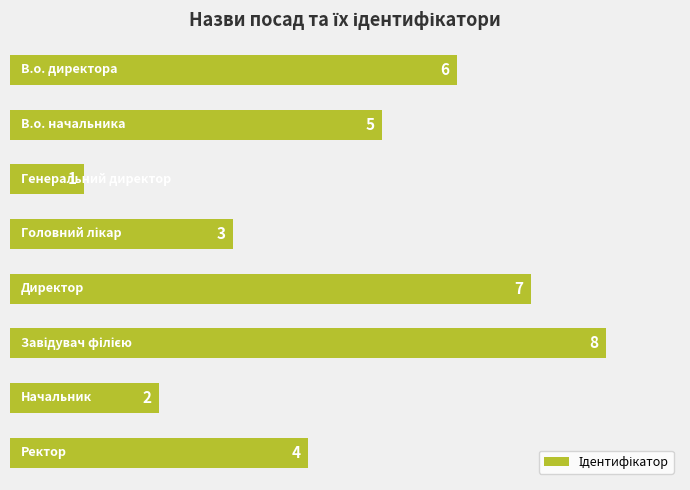

How many values are between 3 and 7?

5